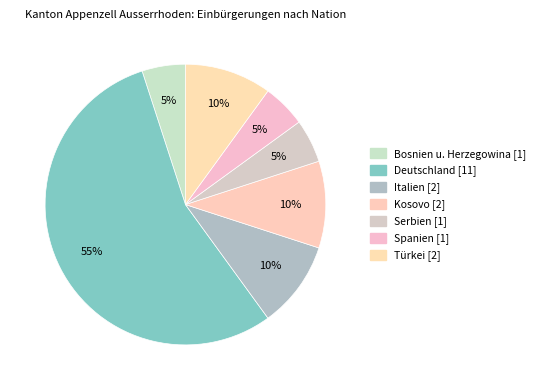

Count the number of slices in the pie.

7